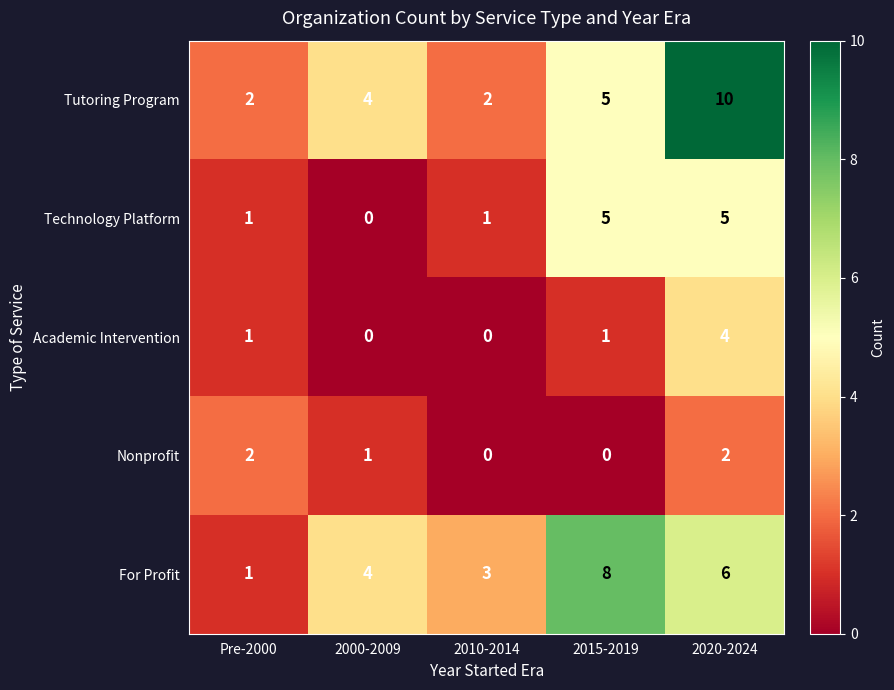

Which series changed the most between 2010-2014 and 2015-2019?

For Profit